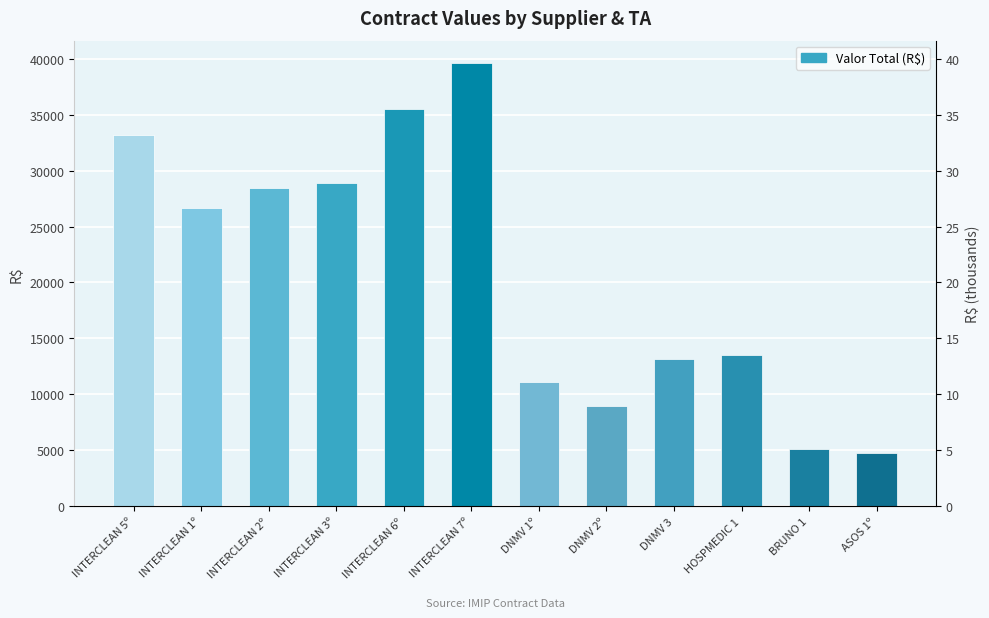

What is the change in value from HOSPMEDIC 1 to BRUNO 1?

-8375.0